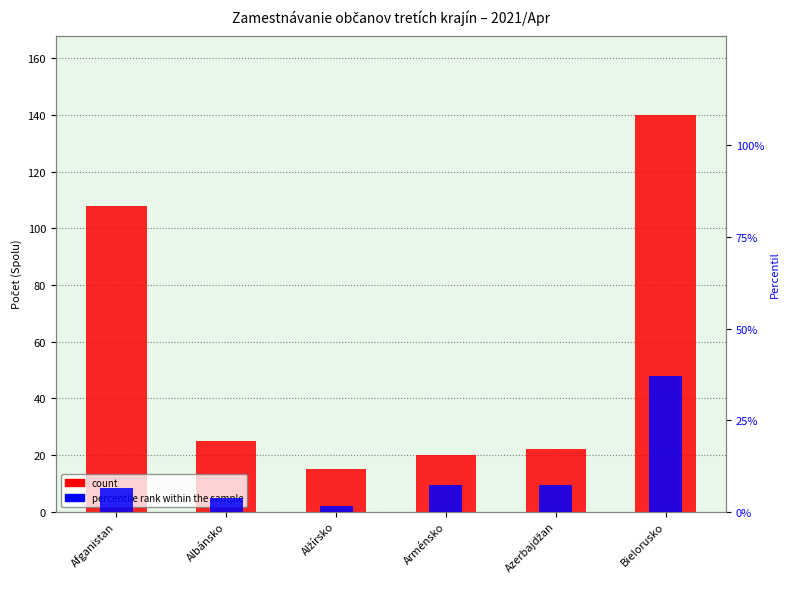

Count the number of data series in this chart.

2